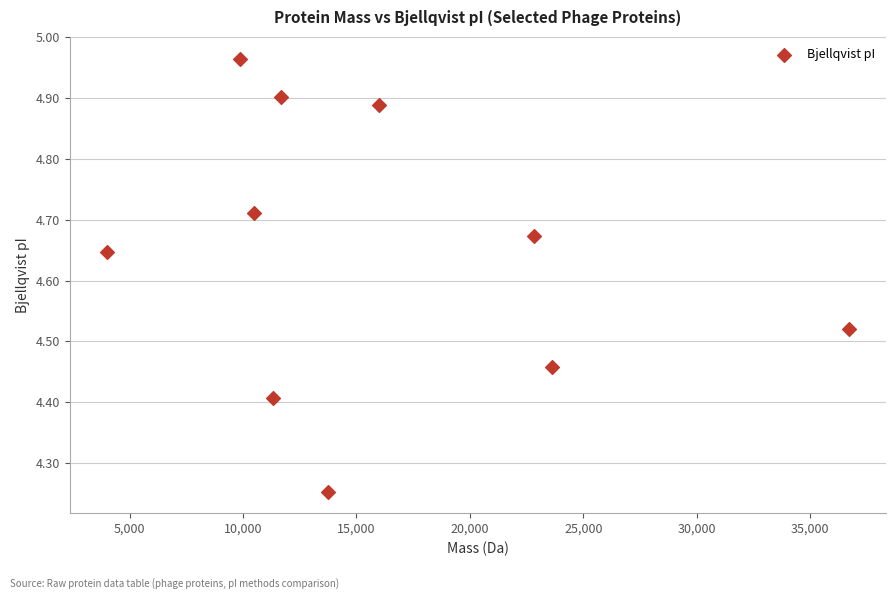

What is the range of X values (max minus min)?

32712.8